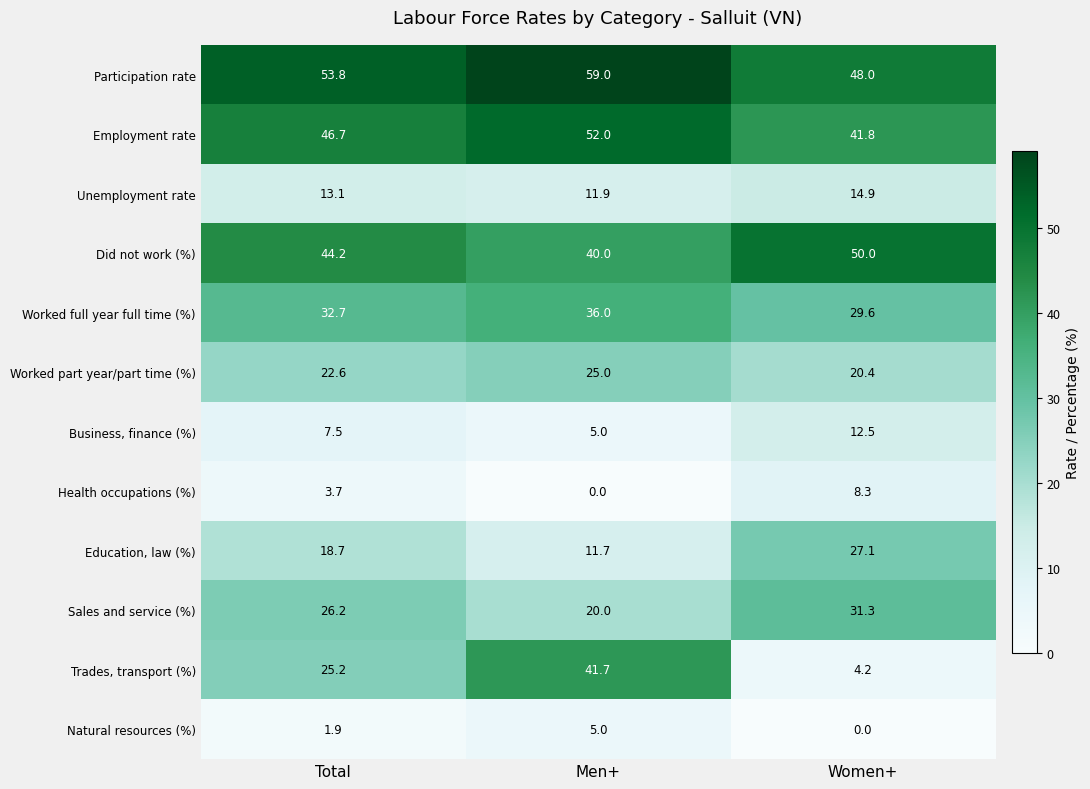

What is the sum of the Trades, transport (%) values at Total and Men+?

66.9